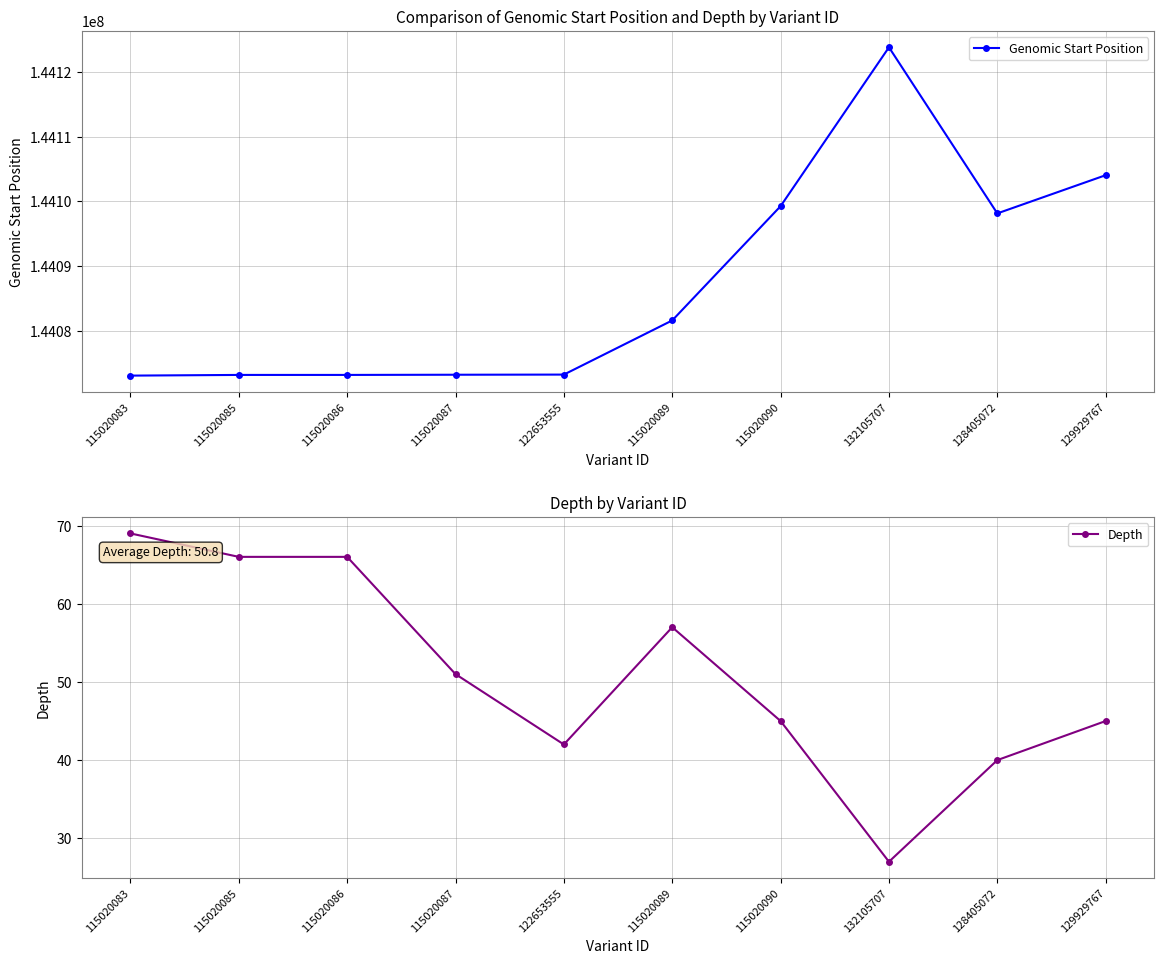

Where does the Depth series first go above 51?

115020083